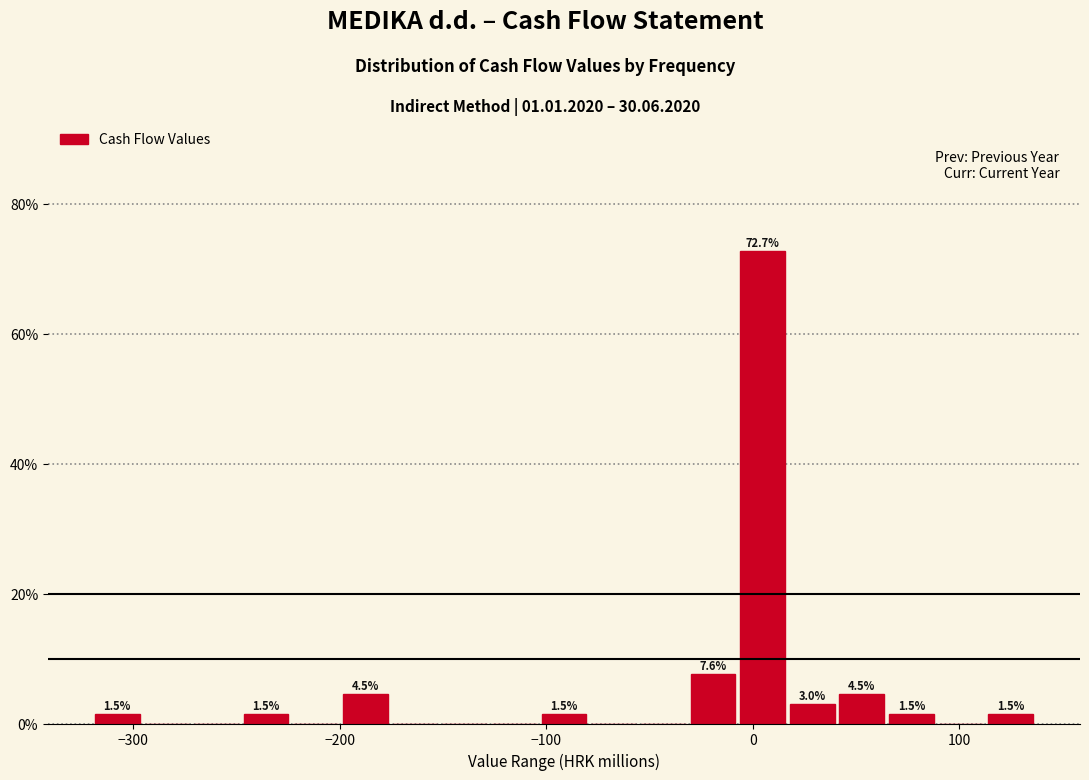

Read against the x-axis, roughly where is the centre of the tallest bar?

0